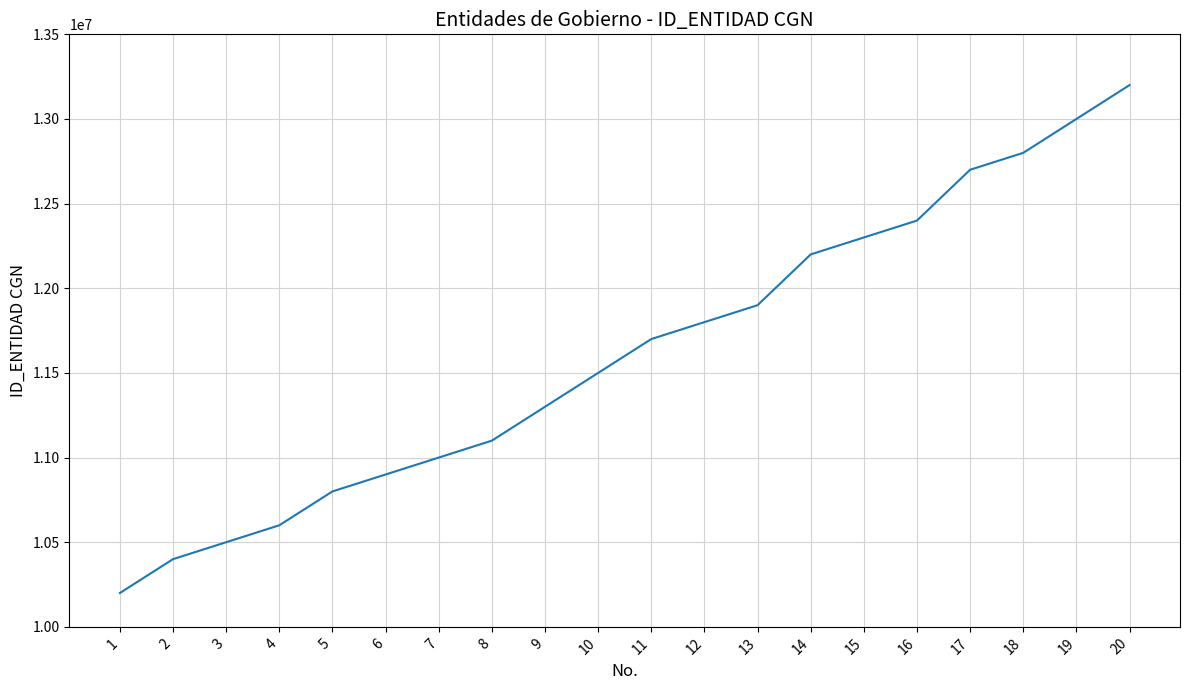

True or false: there are more than 0 points higher than both neighbors.

False